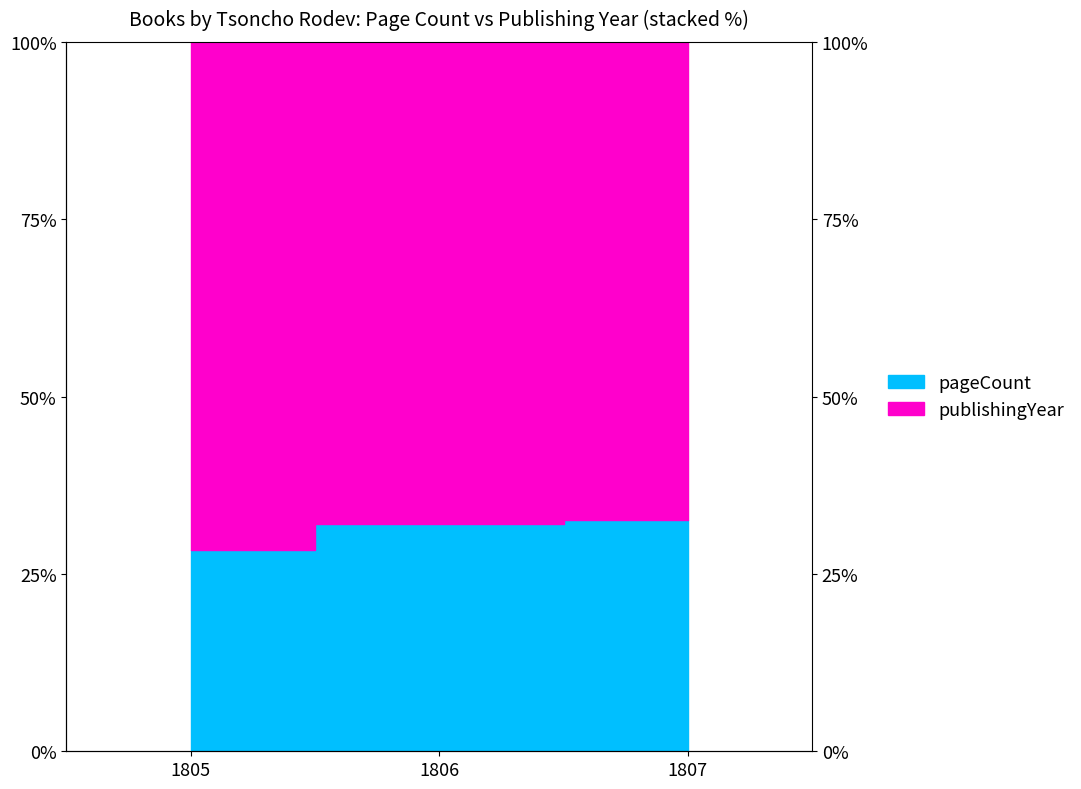

Count the values in the range 0 to 1.

3